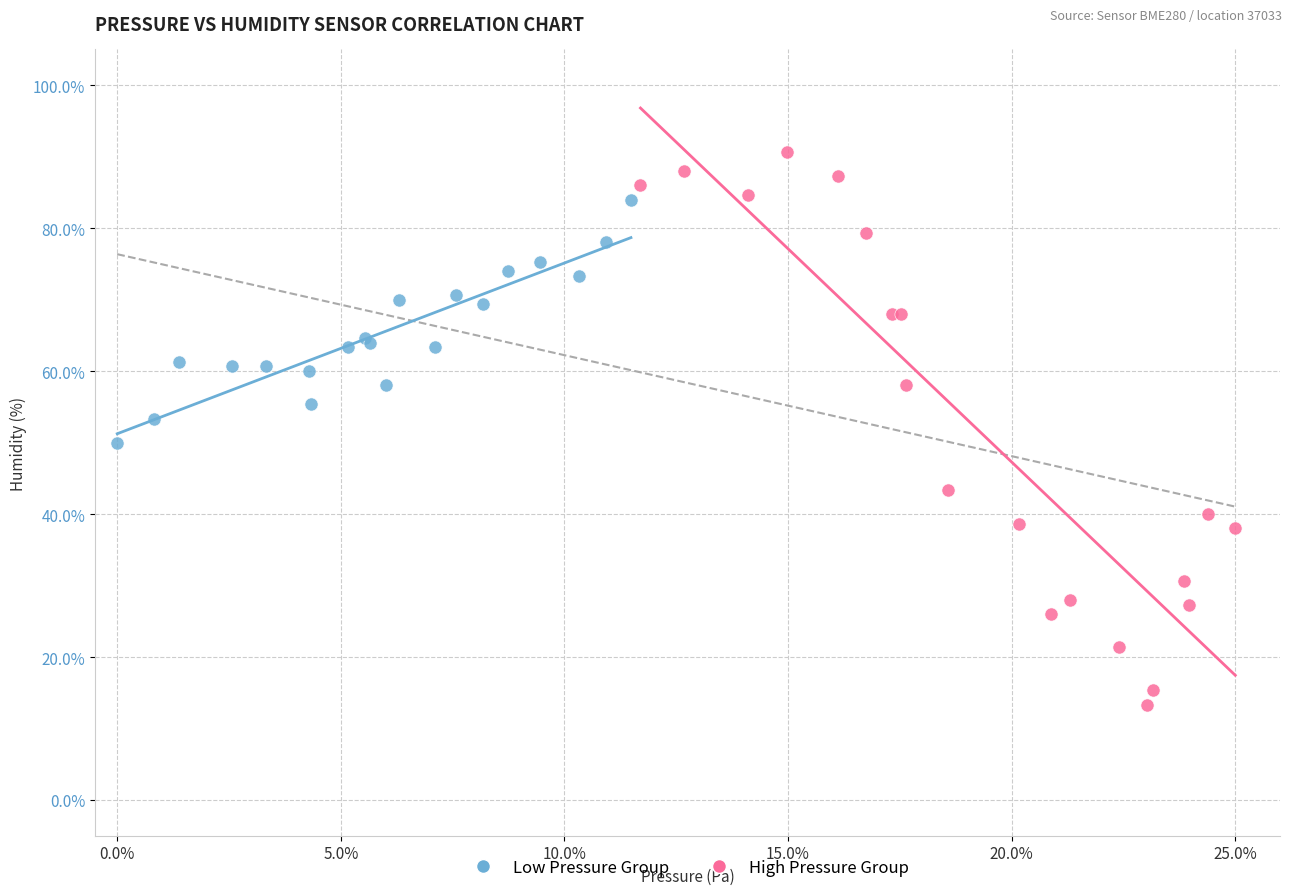

Which series has the largest Y range (max minus min)?

High Pressure Group